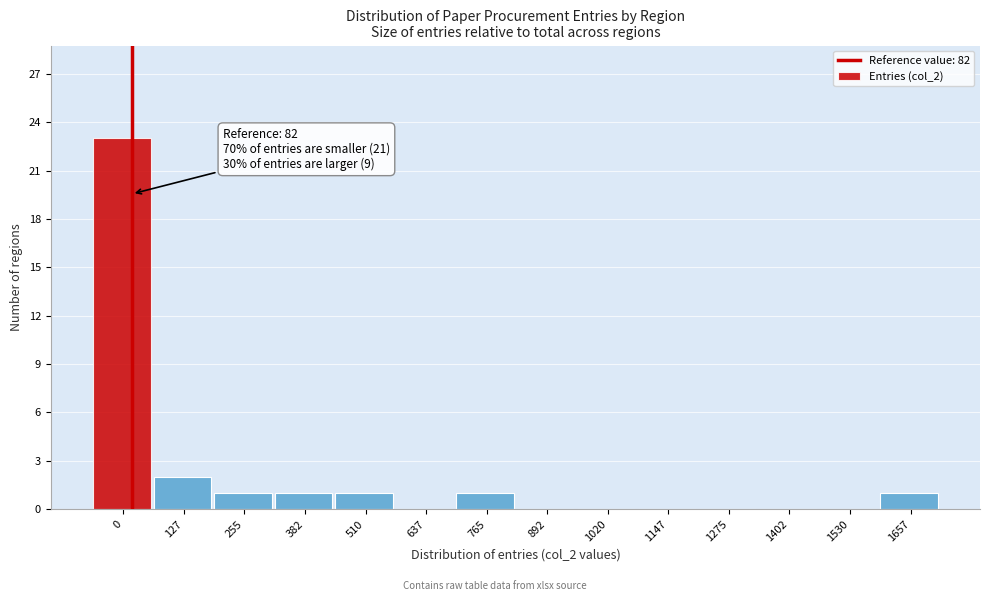

Reading left to right, what are all the values shown in this chart?

0=23	127=2	255=1	382=1	510=1	637=0	765=1	892=0	1020=0	1147=0	1275=0	1402=0	1530=0	1657=1